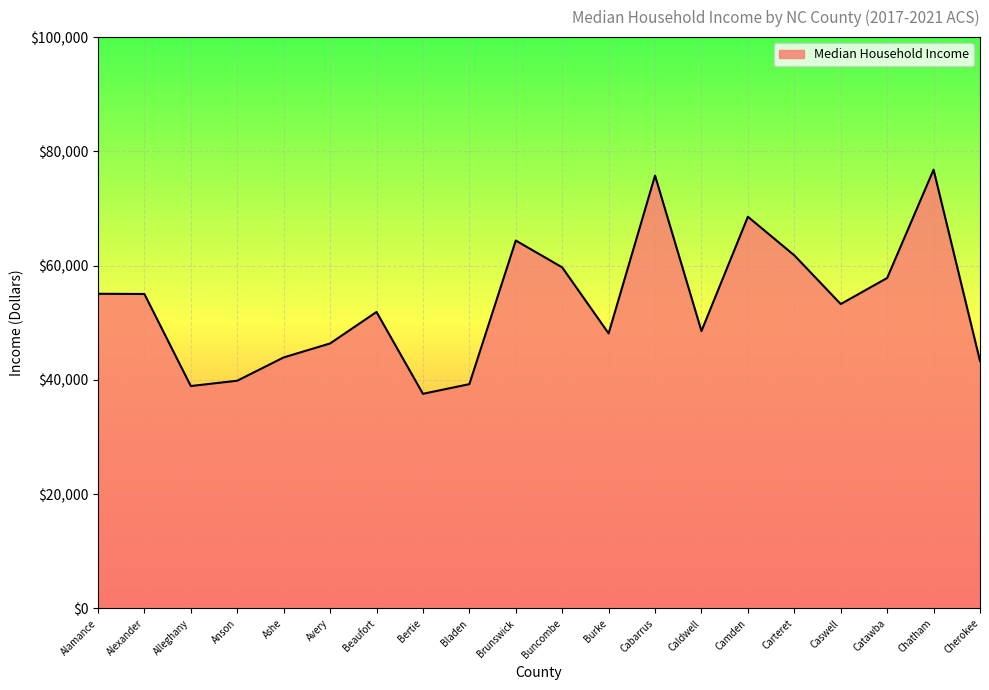

Count the number of data series in this chart.

1